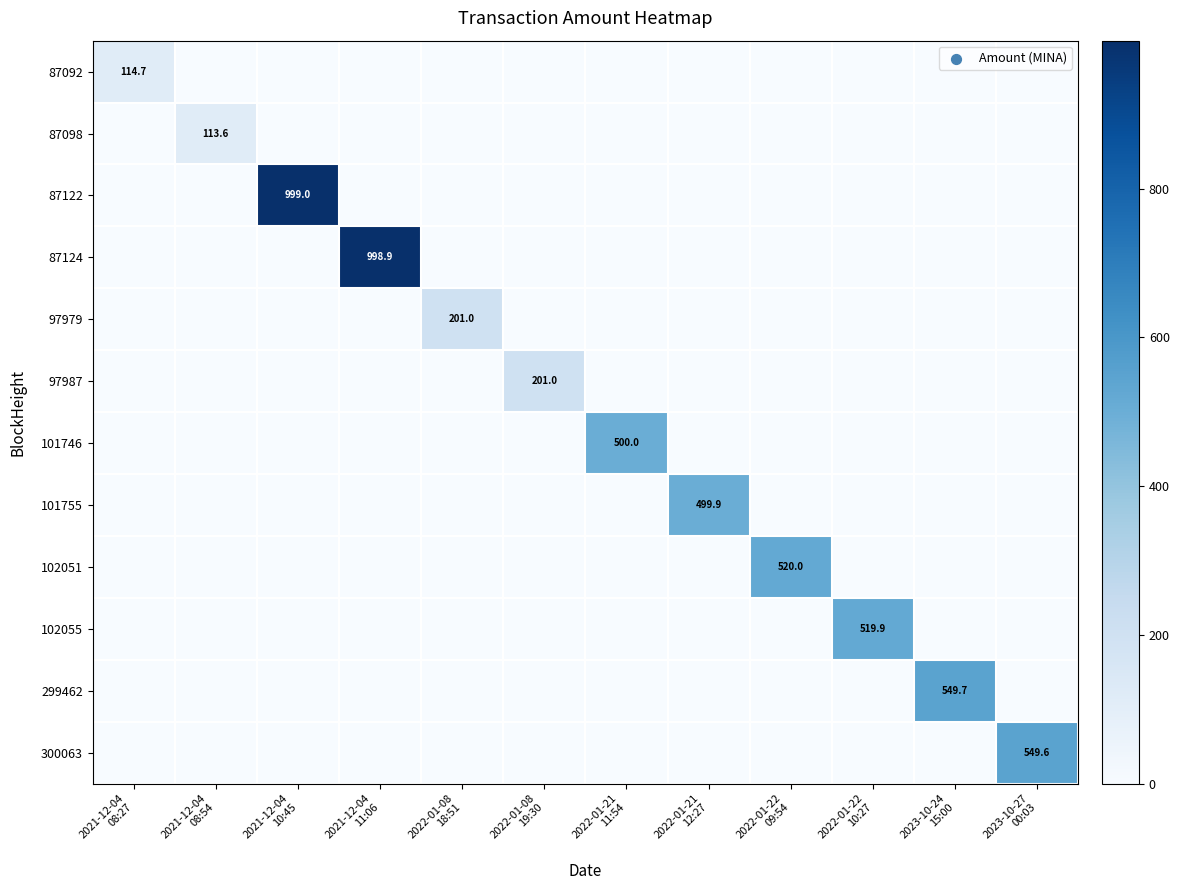

Count the number of categories in the chart.

12